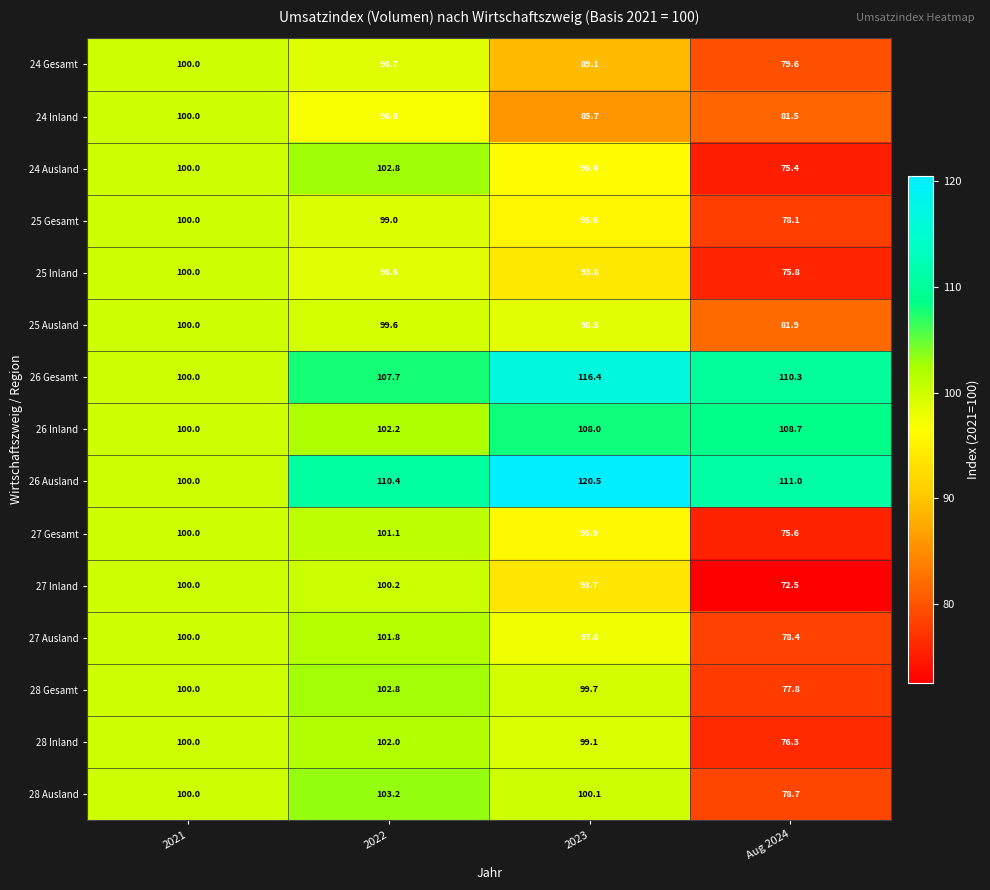

What is the difference between the highest and lowest values at Aug 2024?

38.5